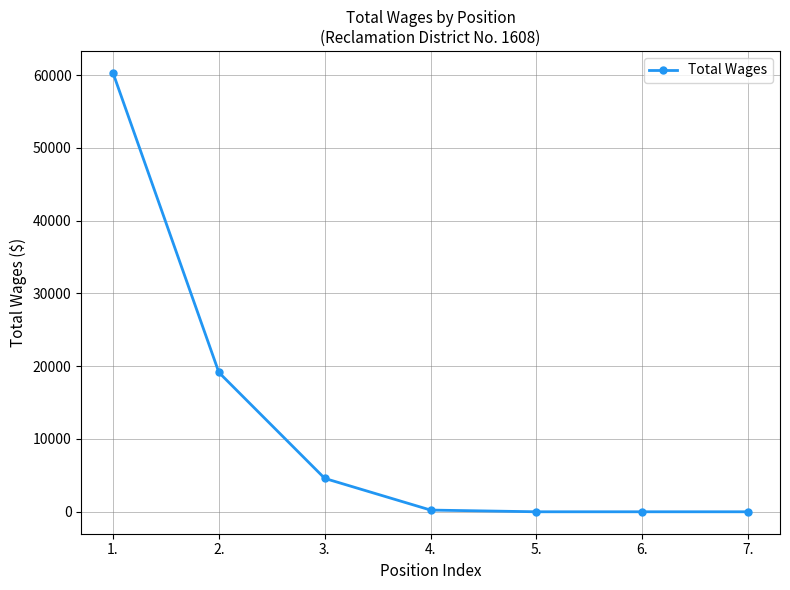

What is the average value?

12036